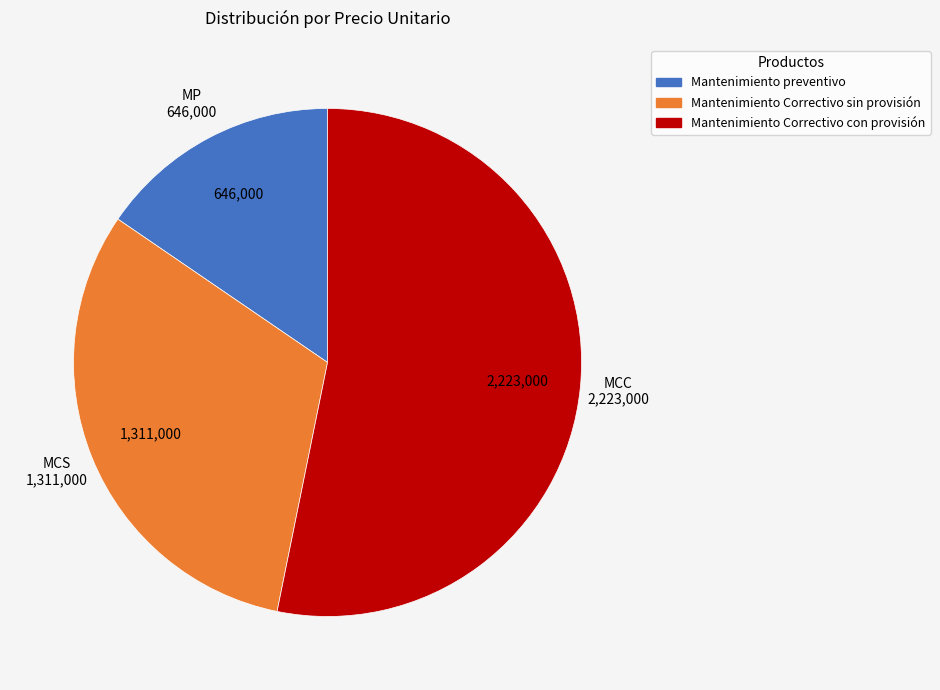

What is the ratio of the value at Mantenimiento Correctivo sin provisión to the value at Mantenimiento preventivo?

2.0